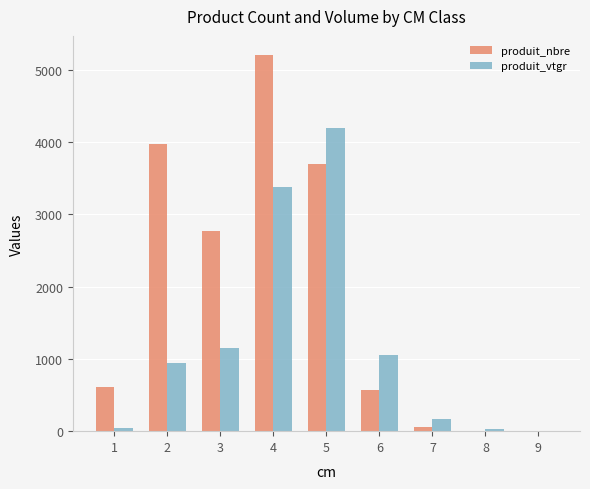

What is the sum of all produit_nbre values?

16917.0